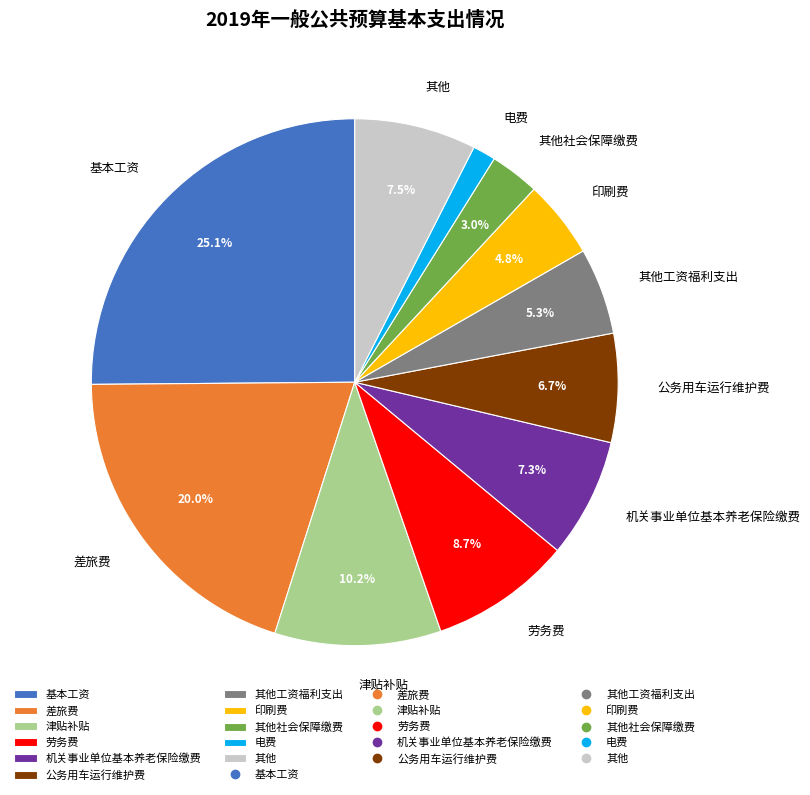

Does any single category account for the majority?

No